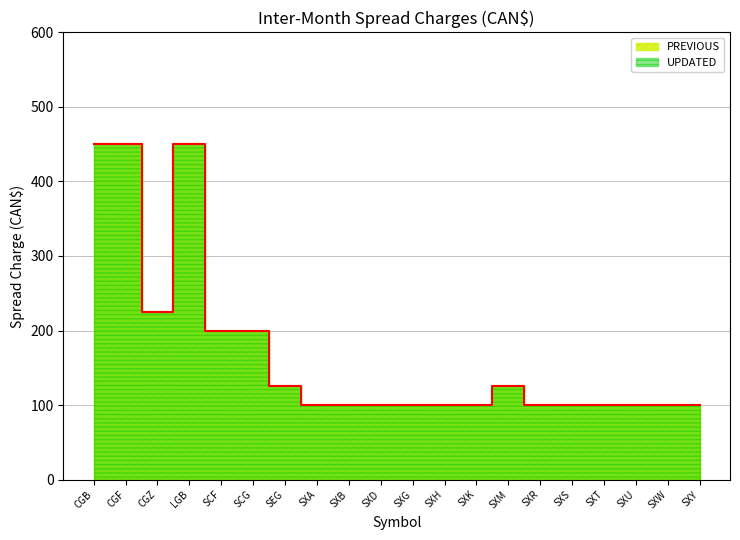

At which category is the sum across all series the highest?

CGB